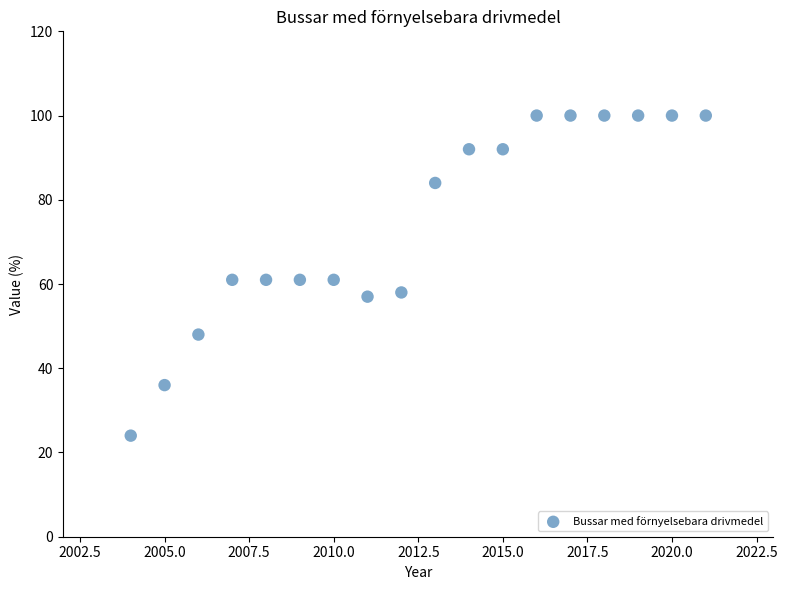

What is the range of Y values (max minus min)?

76